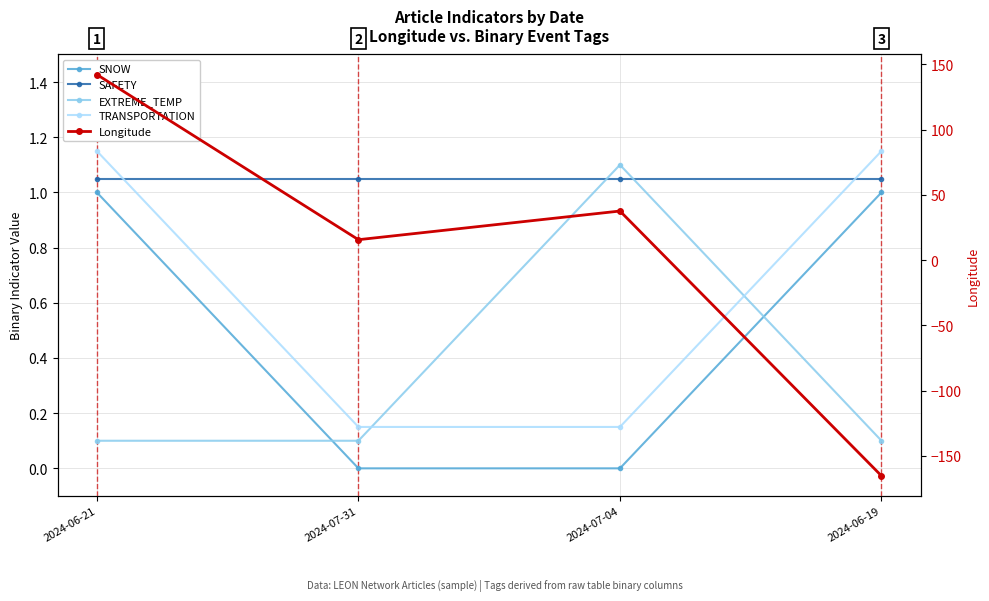

What is the value of the SNOW point at the 4th from the left?

1.0